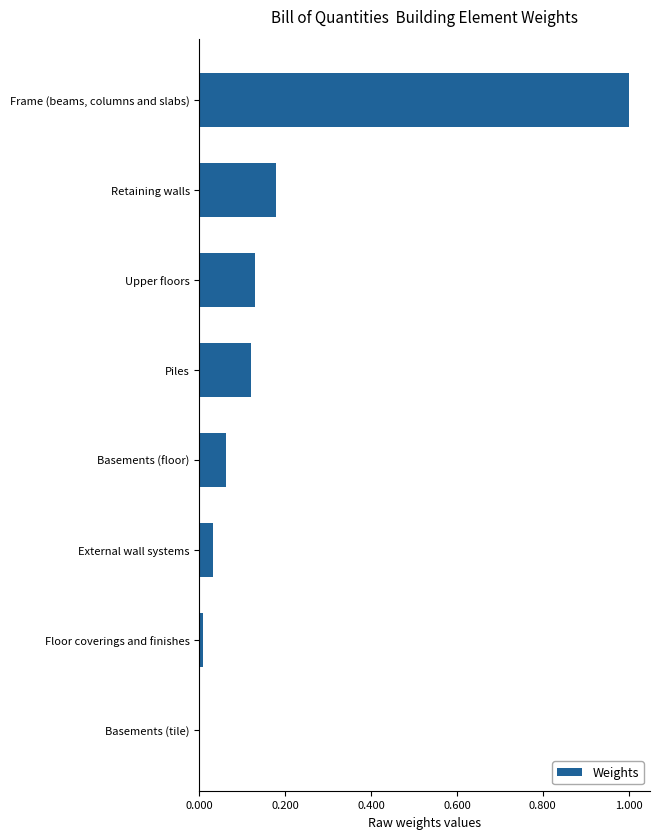

Which has a higher value, Floor coverings and finishes or Frame (beams, columns and slabs)?

Frame (beams, columns and slabs)